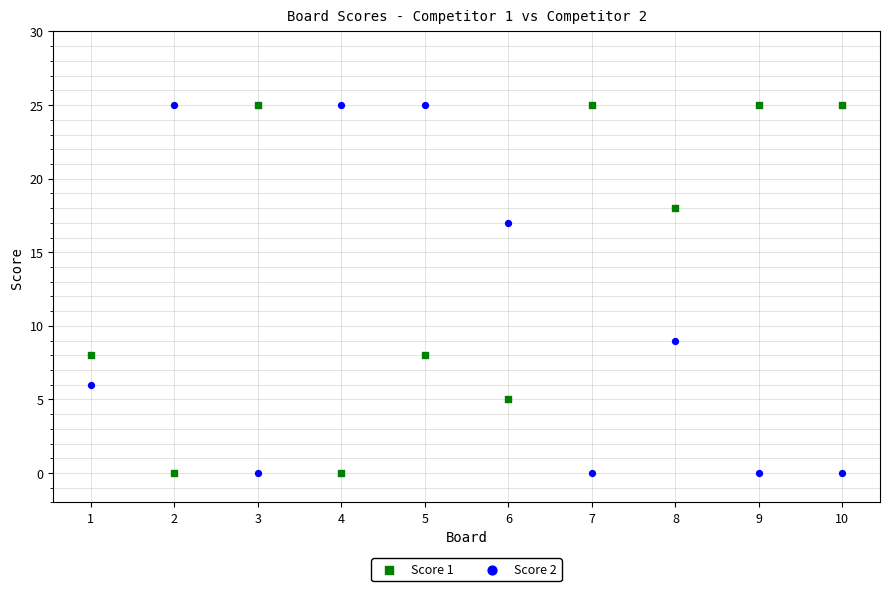

What is the X range (max minus min) for the scatter plot?

9